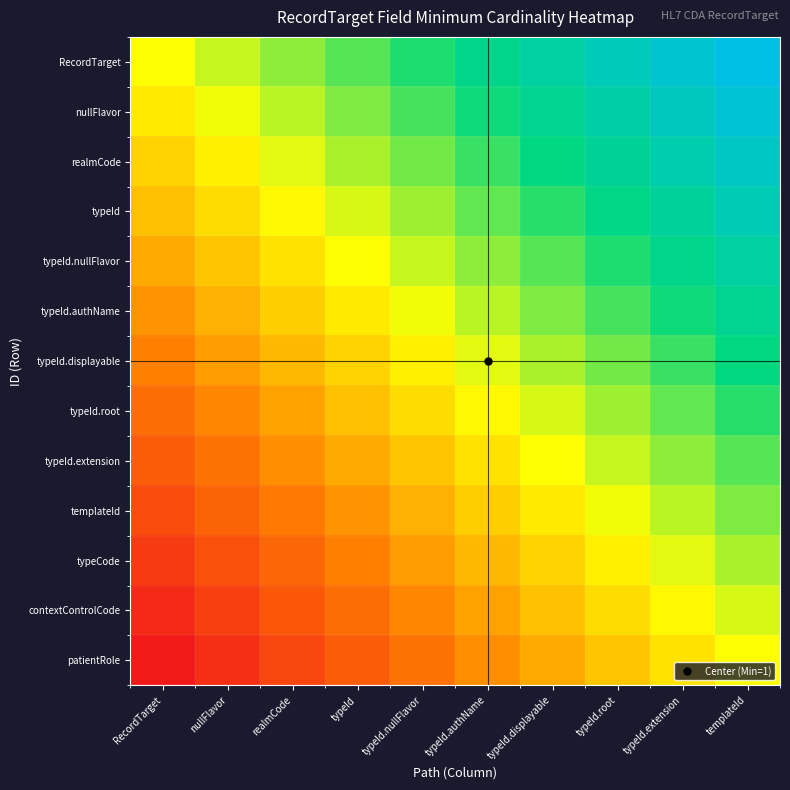

How many categories are shown in the chart?

10